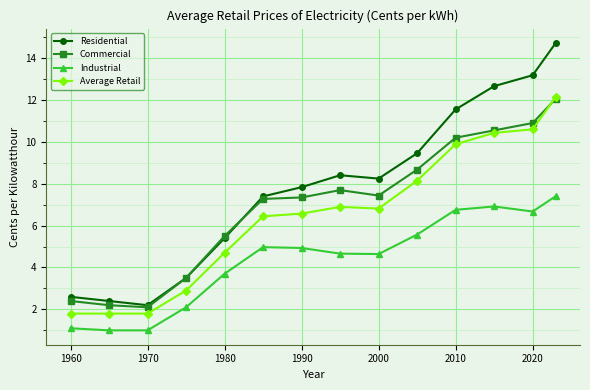

Which series has the largest total across all categories?

Residential